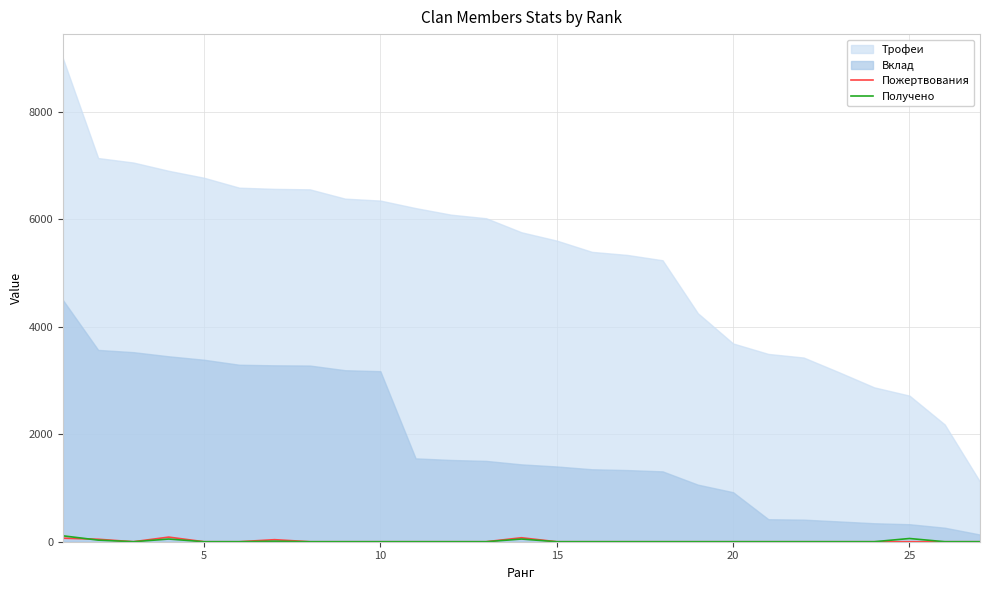

True or false: Получено has a value of 0 at 26.

True